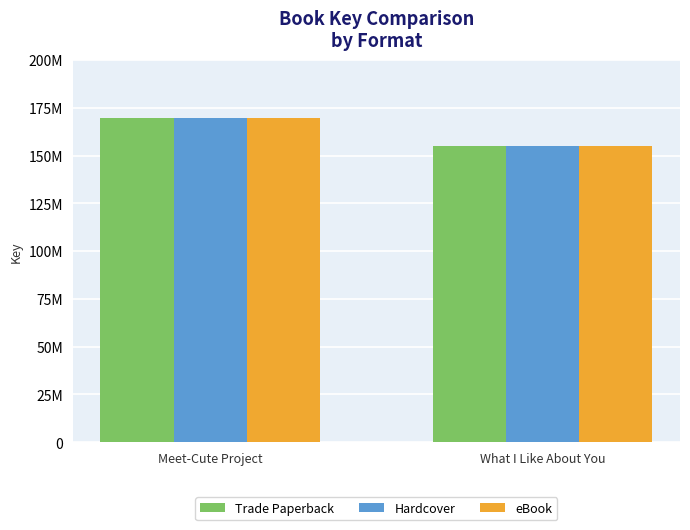

Are the bars horizontal?

No